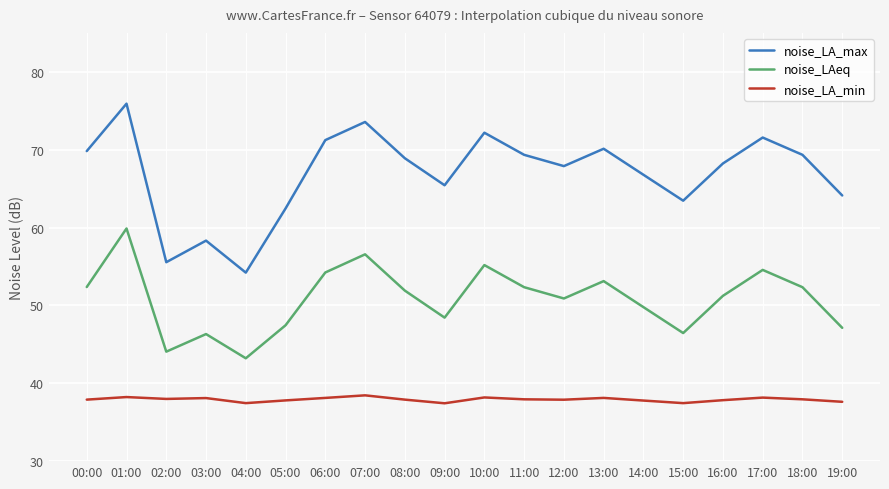

What is the difference between the highest and lowest values at 18:00?

31.4